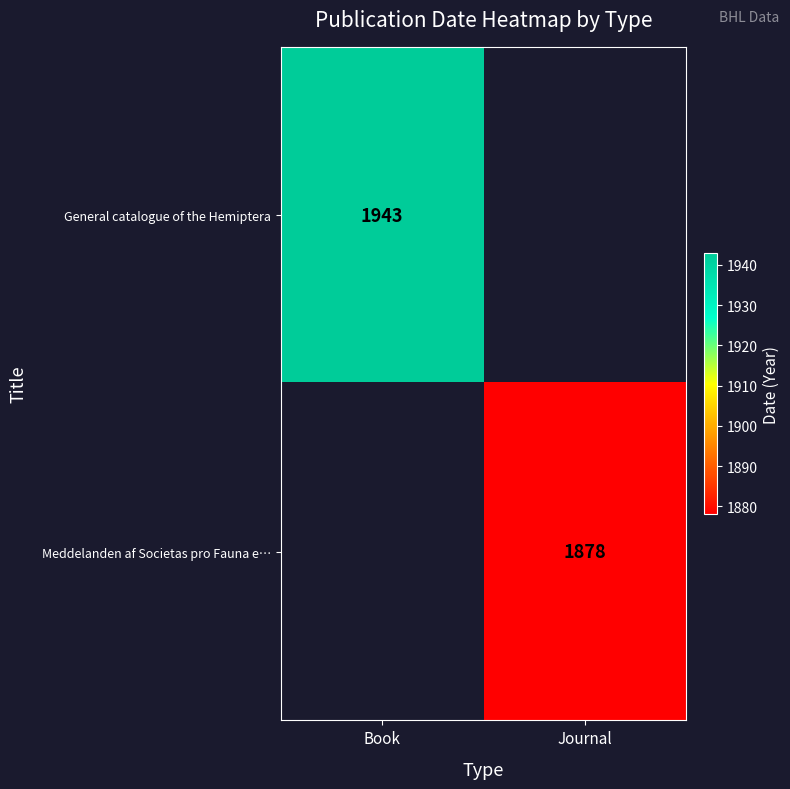

Which category has the lowest value across all series?

Journal